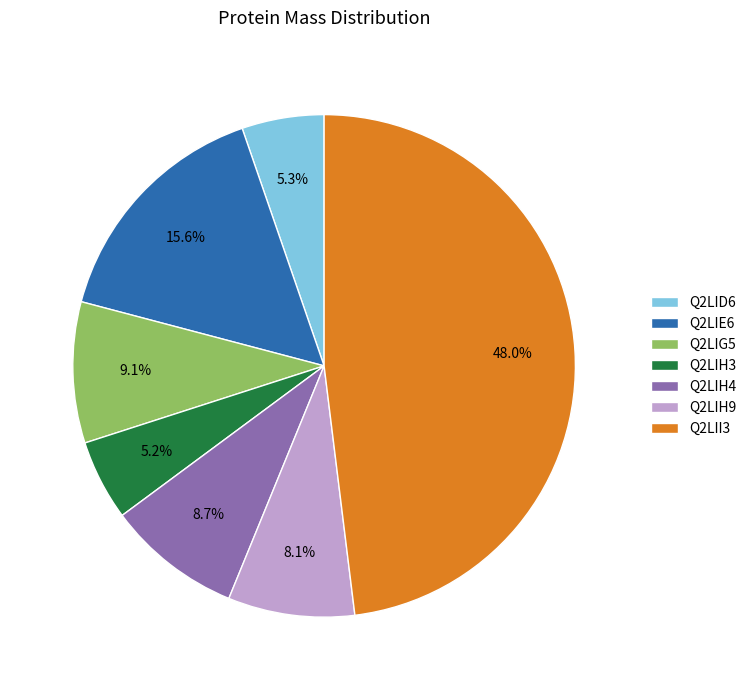

Between Q2LIH4 and Q2LIE6, which is larger?

Q2LIE6